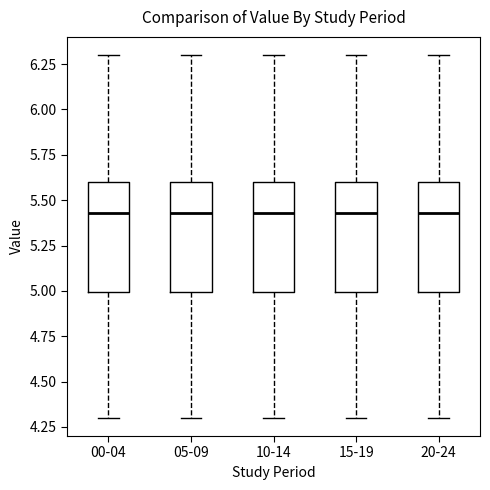

Reading left to right, read every box against the y-axis: the position of its median line, the range the box covers, and the ends of its whiskers. The values are not printed on the chart, so give them approximately, as read against the axis.

00-04: median 5.45, box 5.00 to 5.60, whiskers 4.30 to 6.30
05-09: median 5.45, box 5.00 to 5.60, whiskers 4.30 to 6.30
10-14: median 5.45, box 5.00 to 5.60, whiskers 4.30 to 6.30
15-19: median 5.45, box 5.00 to 5.60, whiskers 4.30 to 6.30
20-24: median 5.45, box 5.00 to 5.60, whiskers 4.30 to 6.30